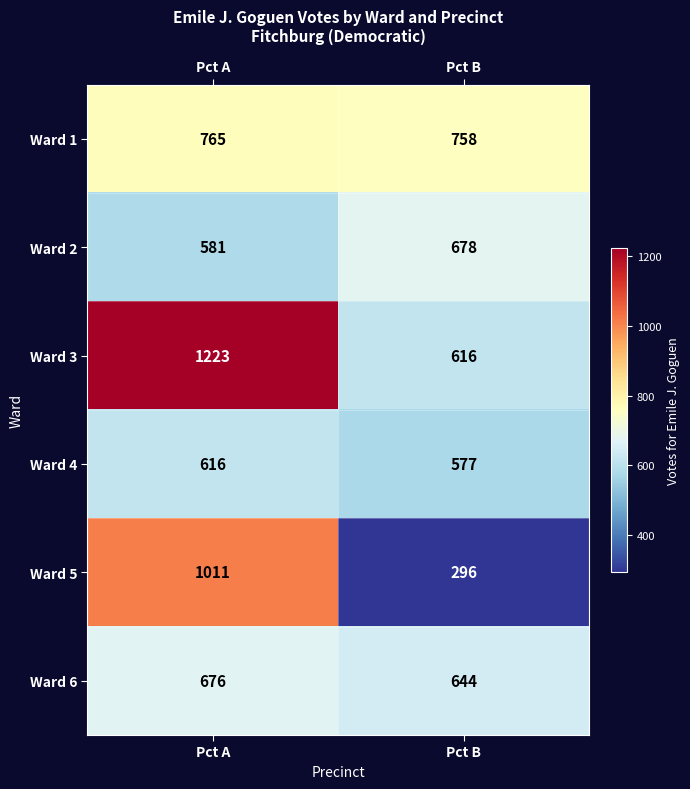

The Ward 1 series shows 758 at Pct B. True or false?

True